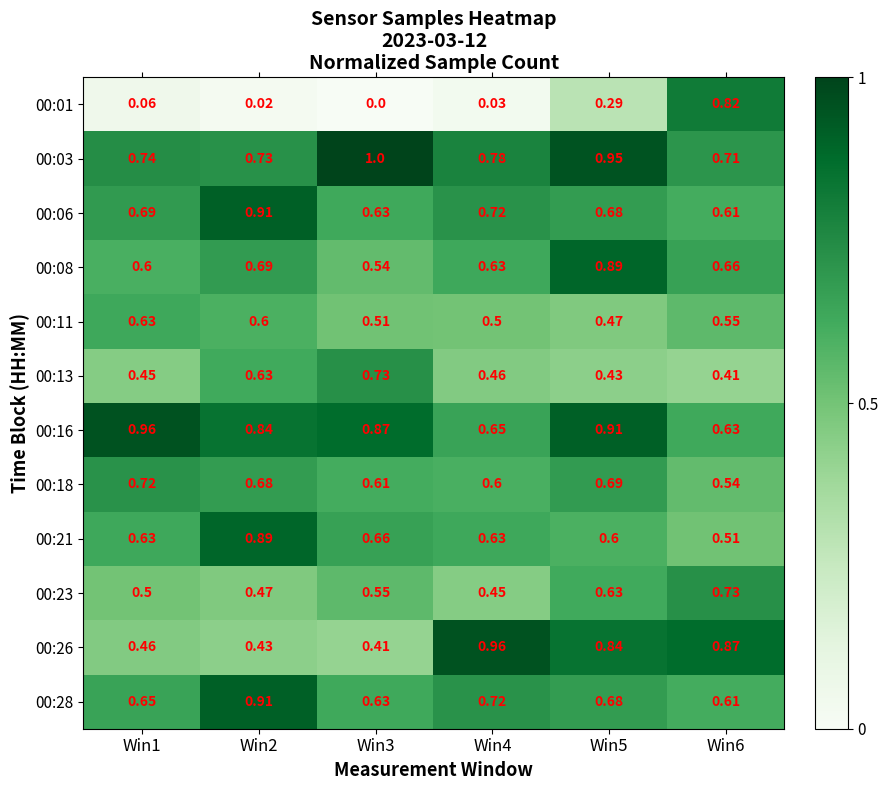

Which series has the widest spread of values?

00:01